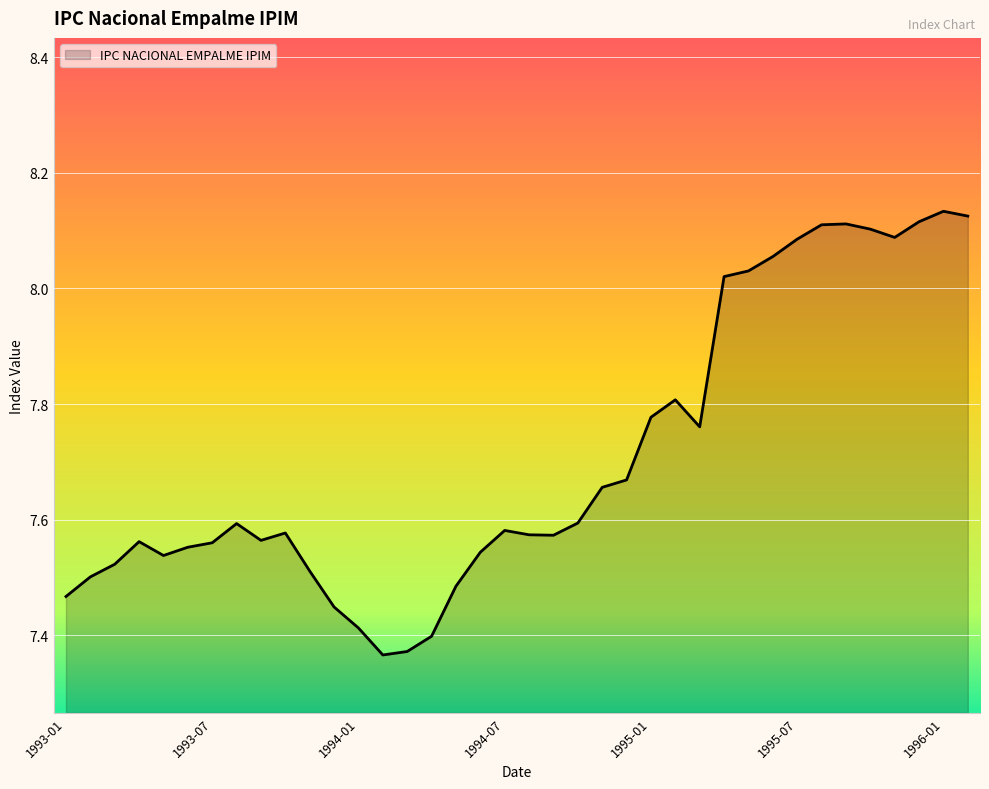

What is the difference between the maximum and minimum values?

0.8